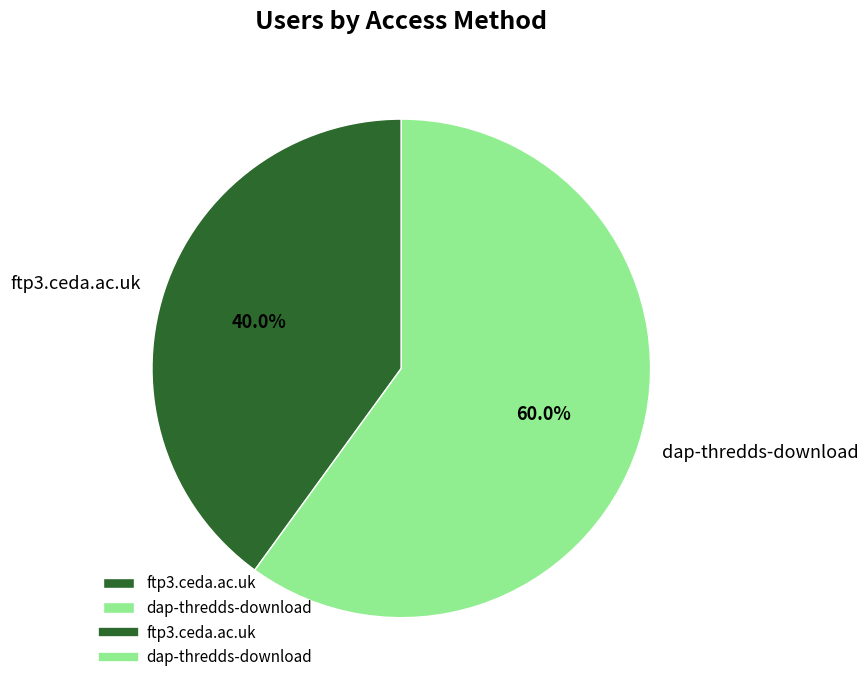

What is the ratio of the value at dap-thredds-download to the value at ftp3.ceda.ac.uk?

1.5